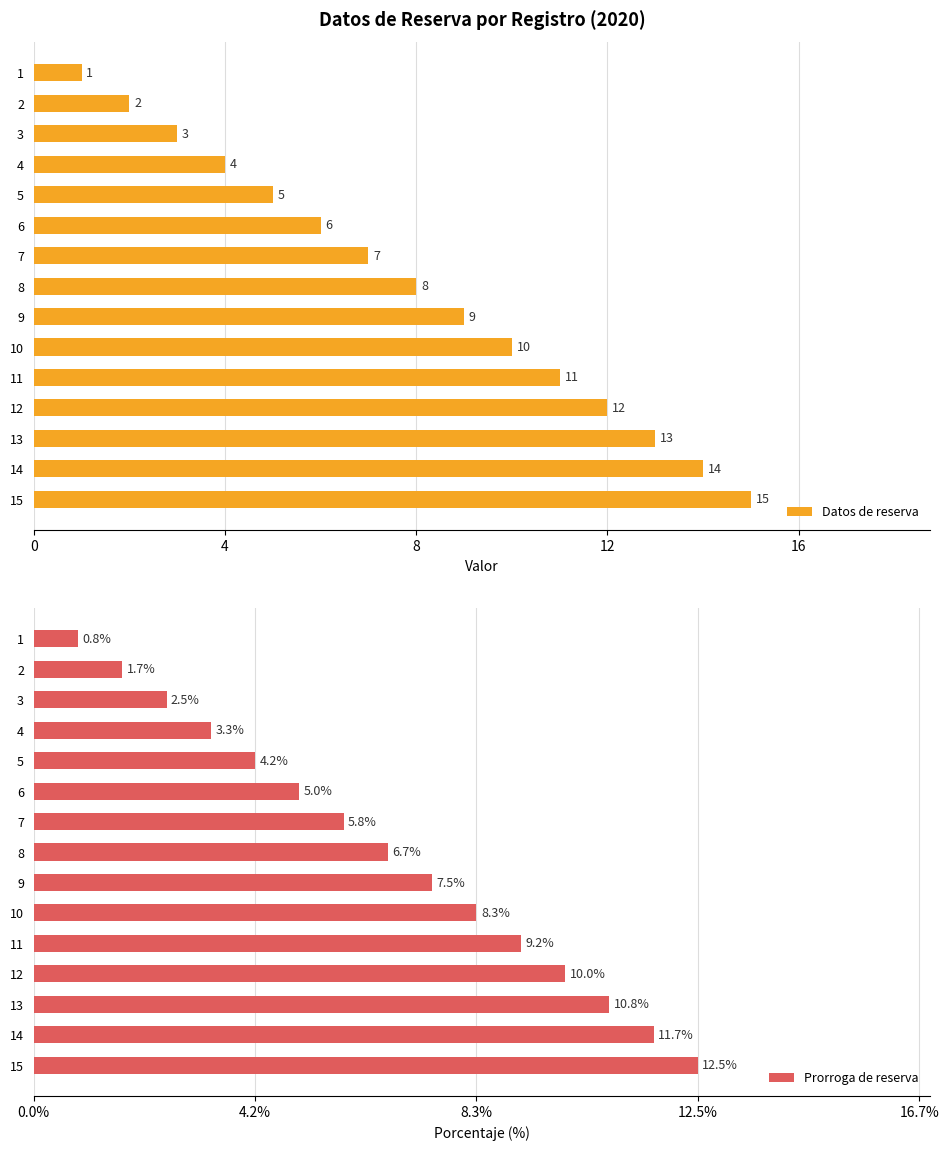

How many groups of bars are there?

15